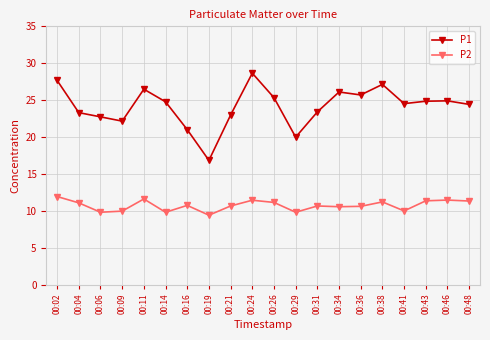

How many values in the P1 series exceed 24?

12